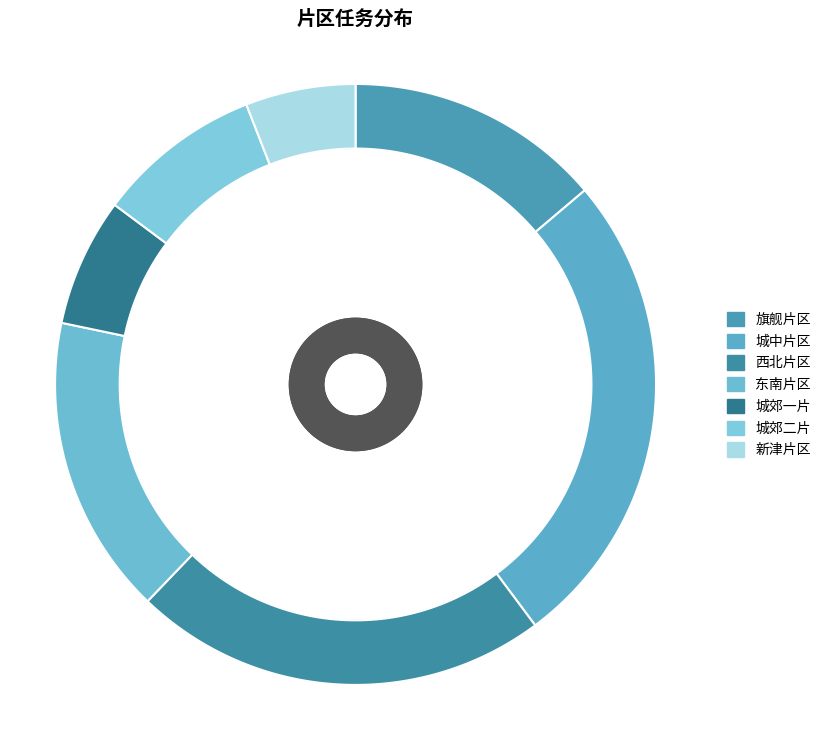

To the nearest percent, what portion does 城郊二片 represent?

9%